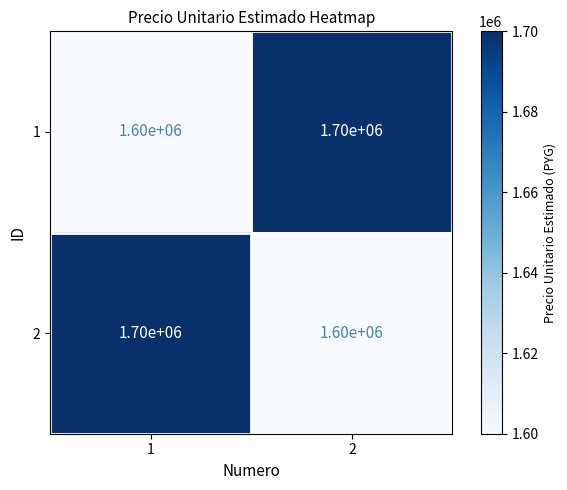

What is the smallest value displayed?

1600000